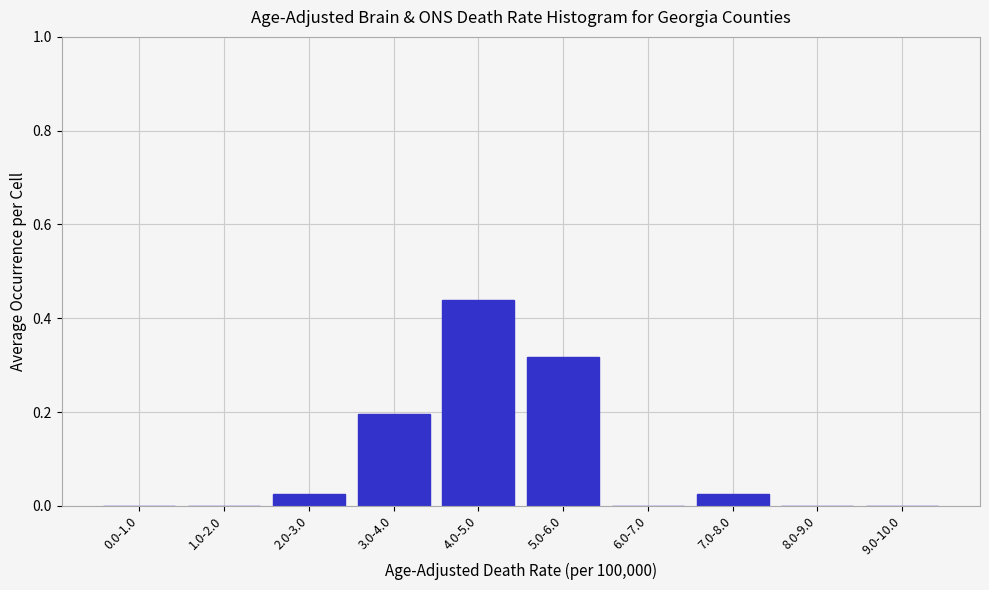

Between 4.0-5.0 and 7.0-8.0, which is larger?

4.0-5.0